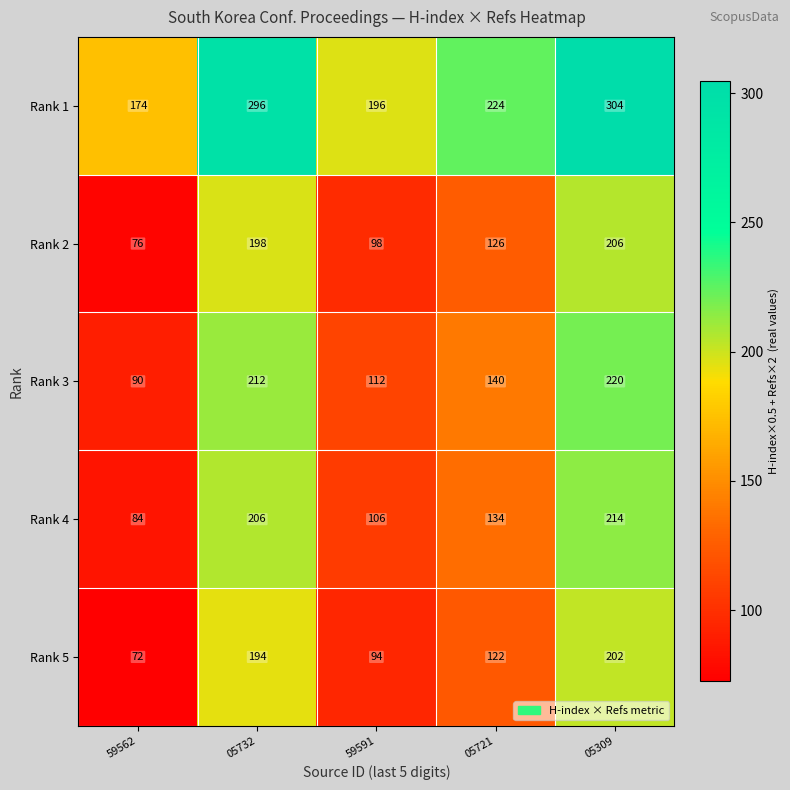

Reading left to right, list all the values displayed in this chart.

Rank 1: 174	296	196	224	304
Rank 2: 76	198	98	126	206
Rank 3: 90	212	112	140	220
Rank 4: 84	206	106	134	214
Rank 5: 72	194	94	122	202